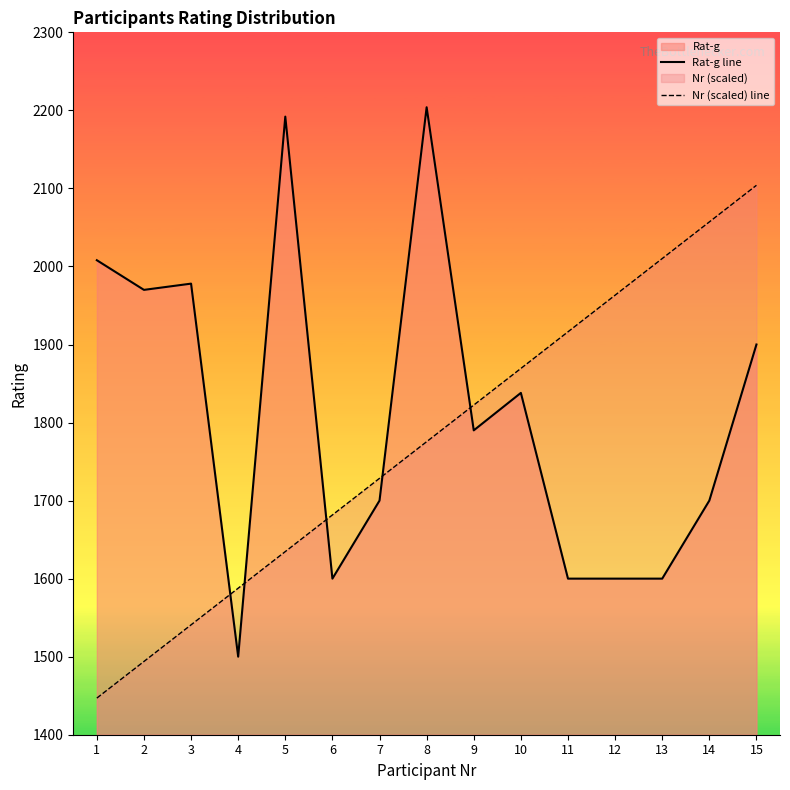

What is the average value of the Nr (scaled) line series?

1775.5